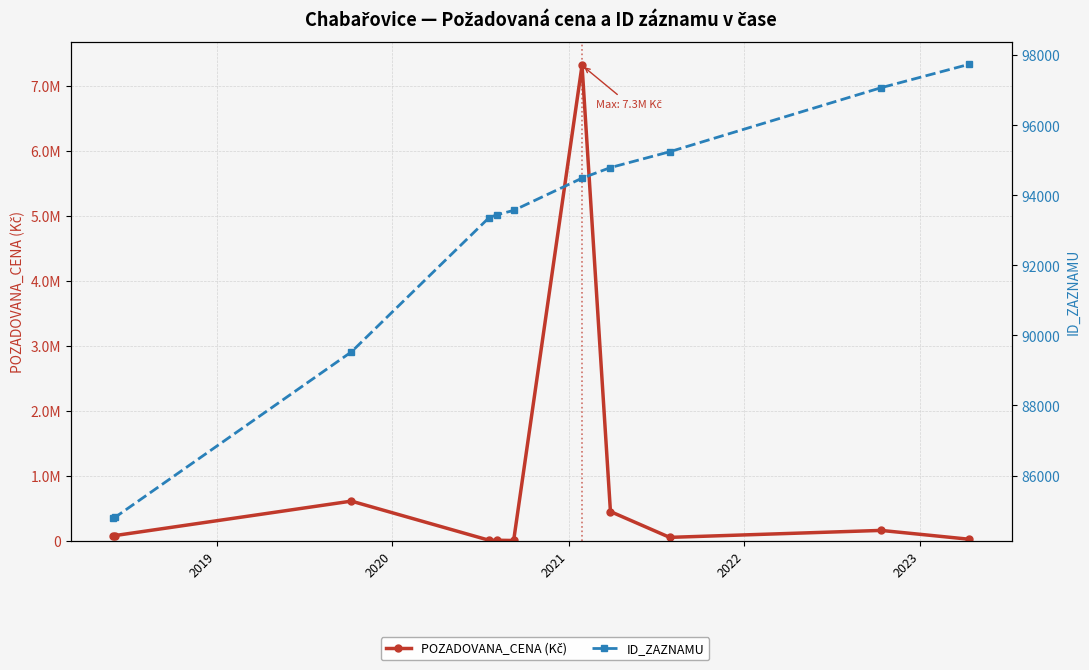

Where is ID_ZAZNAMU nearest to the value 91267?

2020